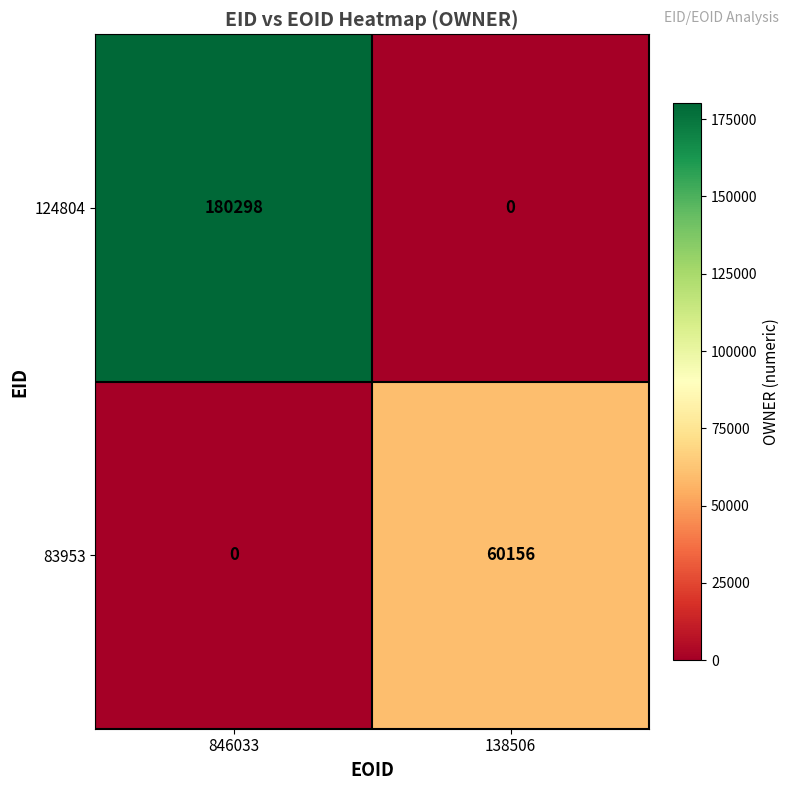

How many categories are shown in the chart?

2